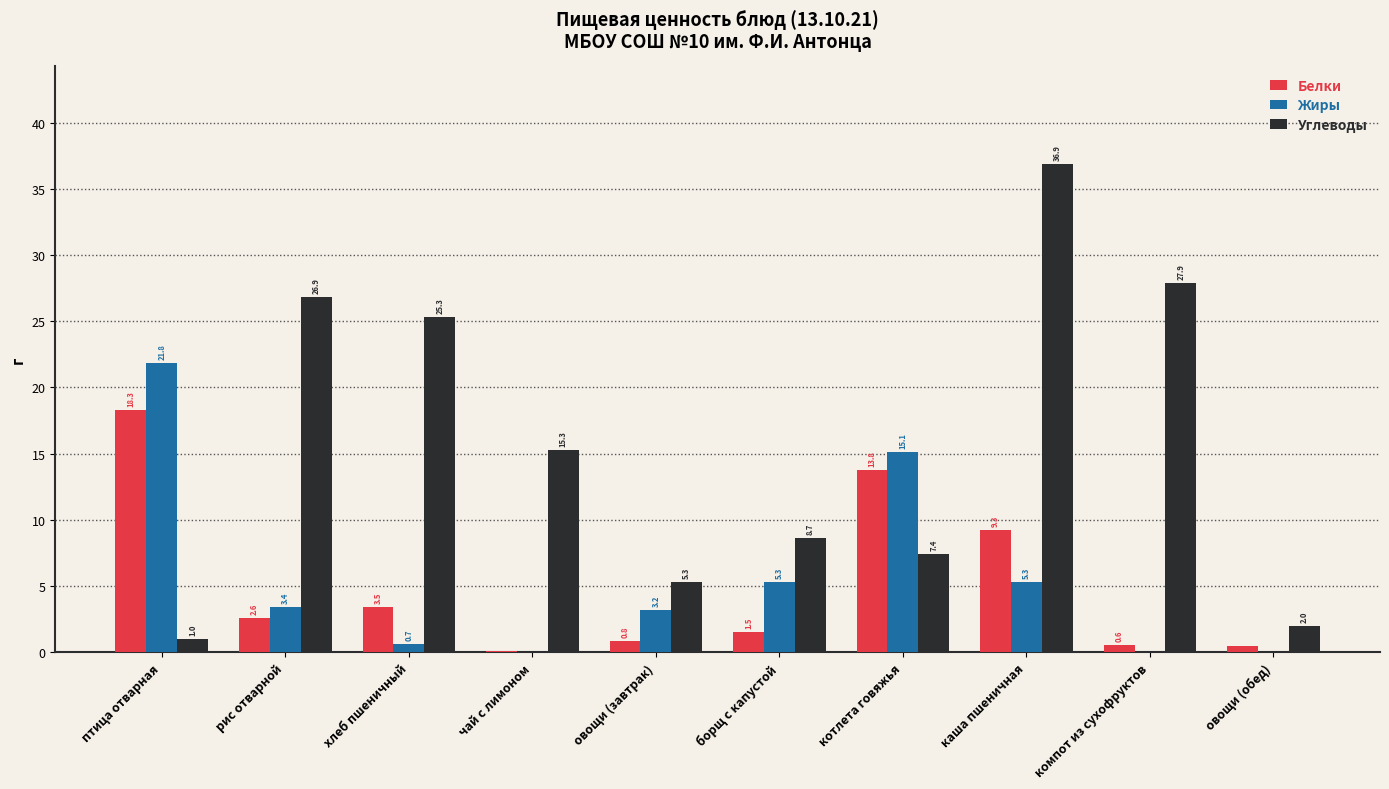

What is the sum of all Жиры values?

54.9